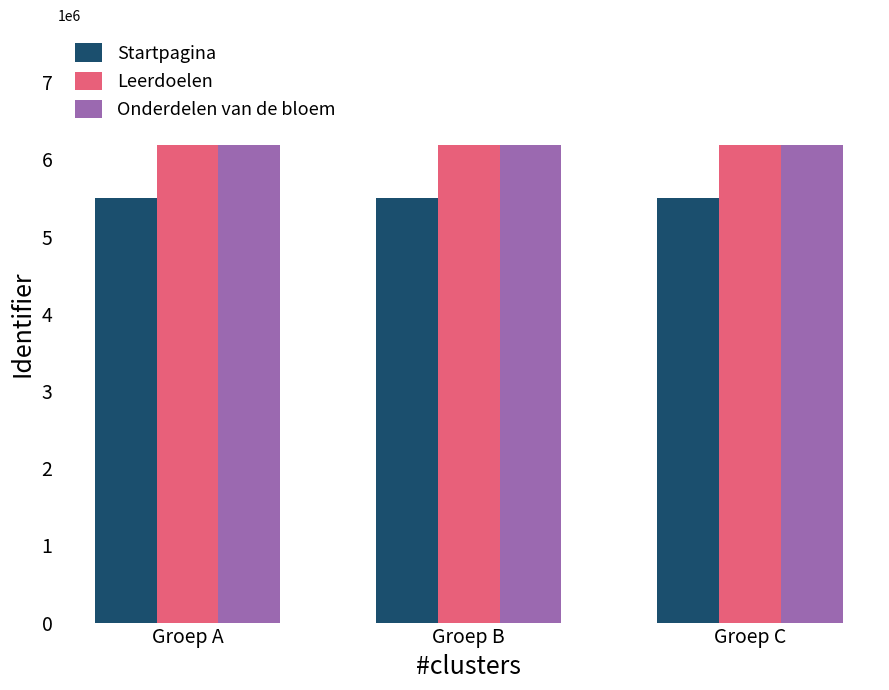

What is the sum of all Onderdelen van de bloem values?

18572884